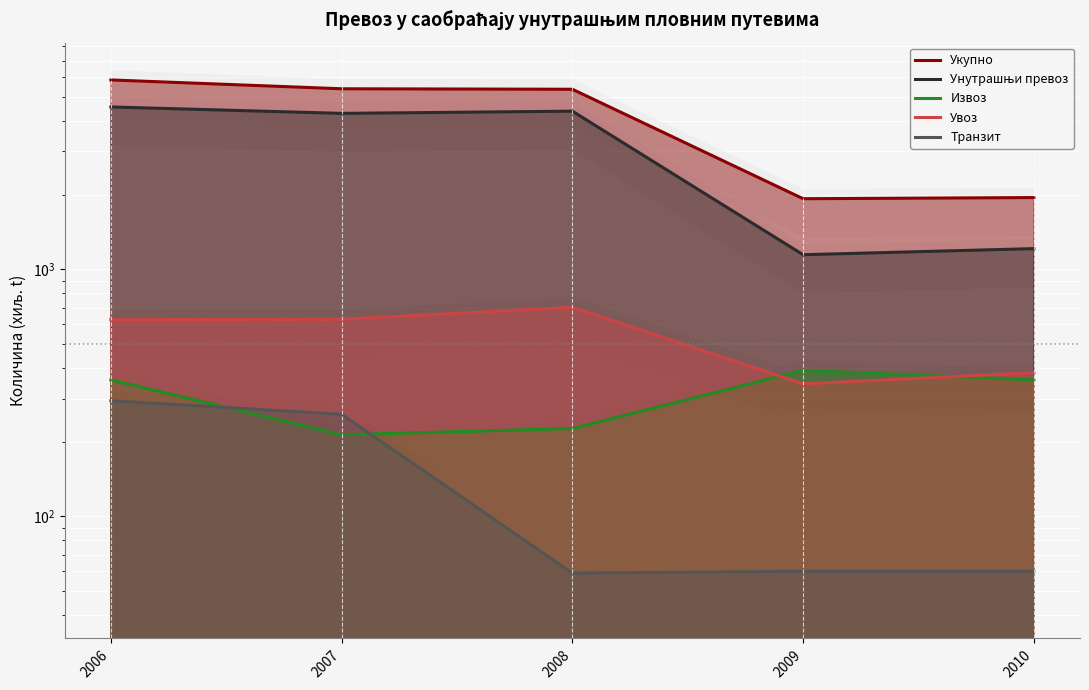

What is the value of the Укупно point at the 2nd from the left?

5379